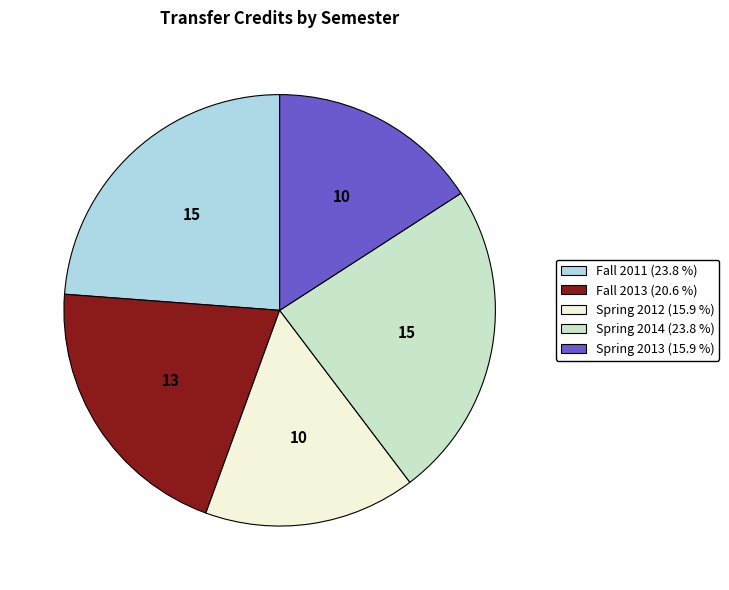

Is there any slice that represents more than half of the pie?

No